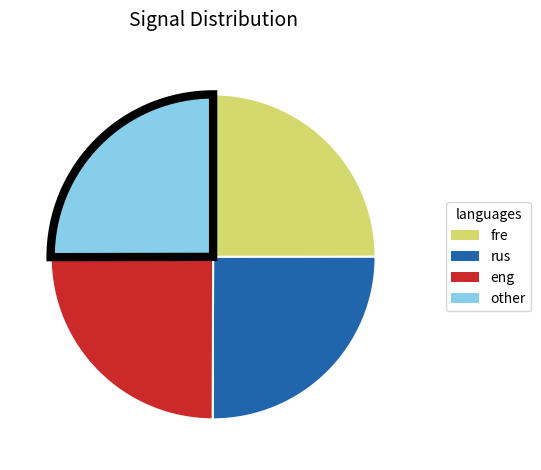

Count the number of slices in the pie.

4